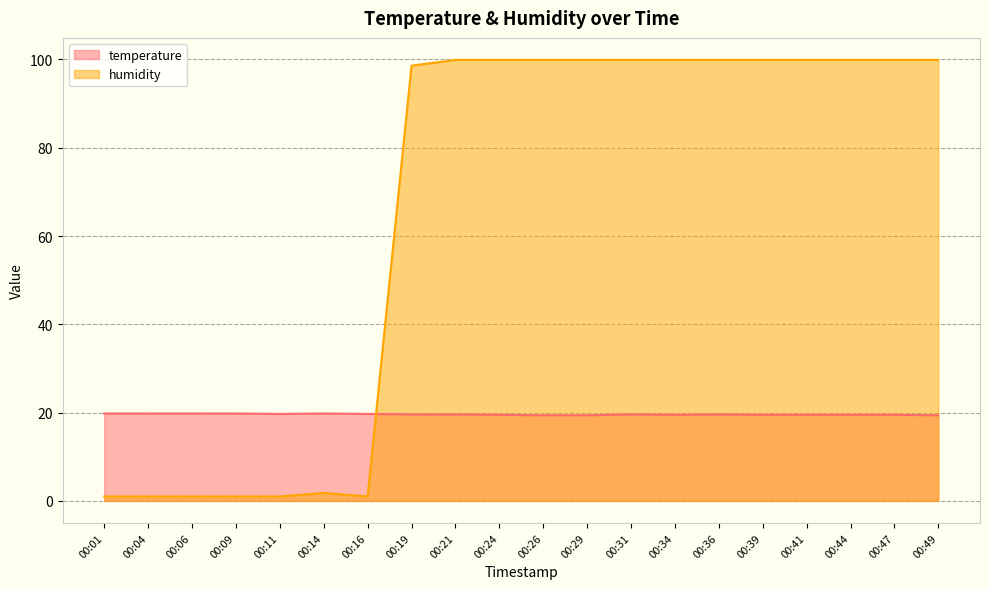

Which series ends up on top after the final intersection of temperature and humidity?

humidity